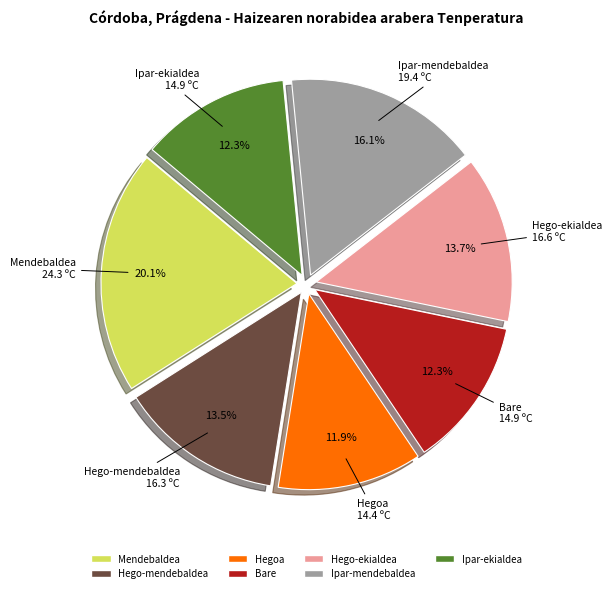

How many segments does this pie chart have?

7